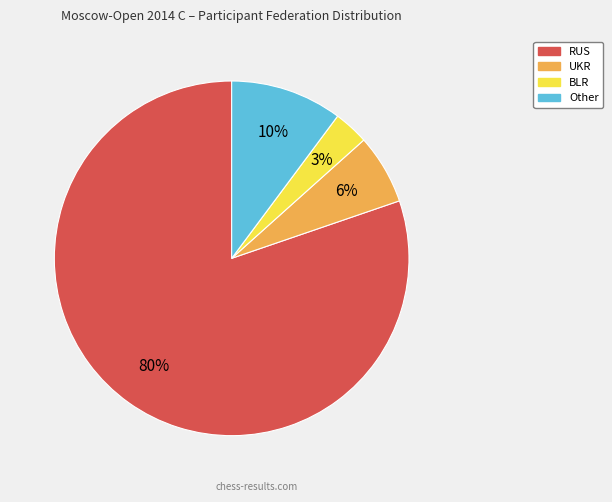

To the nearest percent, what percentage of the pie is Other?

10%